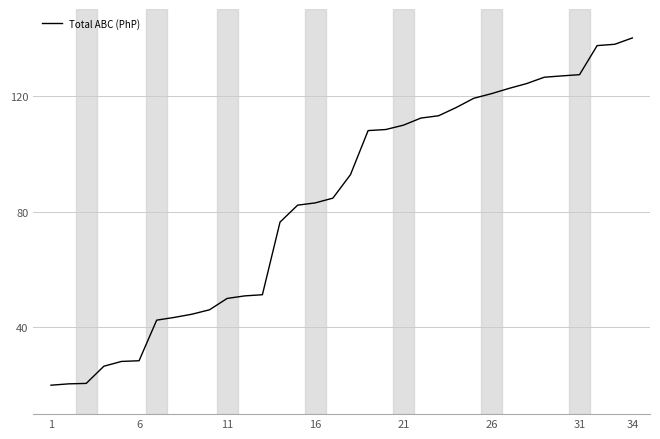

What is the difference between the maximum and minimum values?

120.0